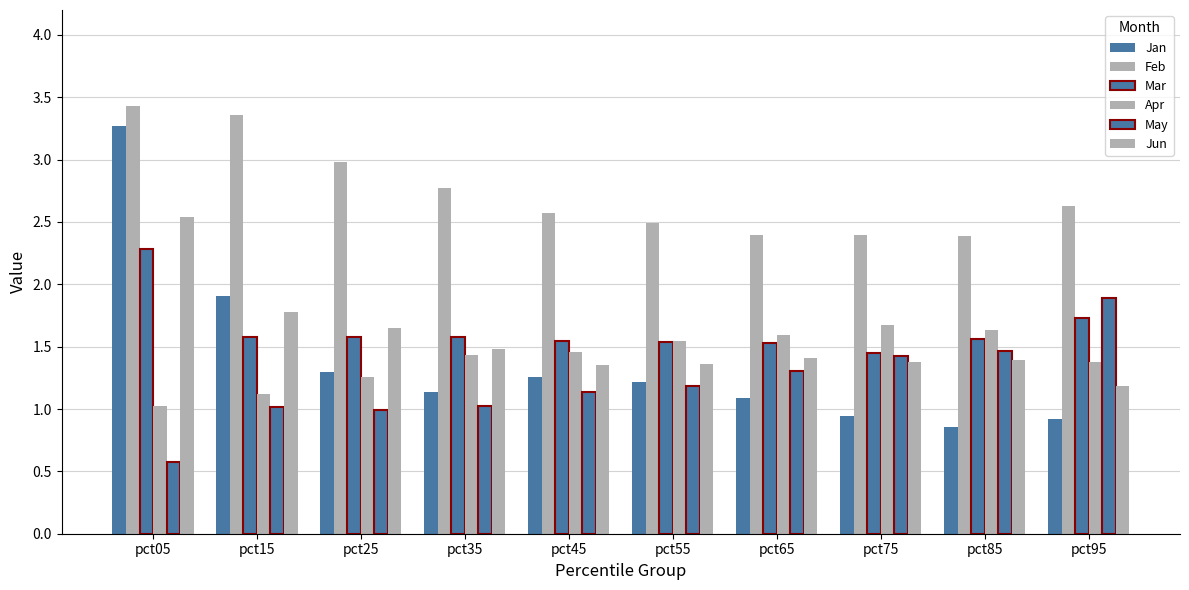

At how many categories does at least one series exceed 2?

10